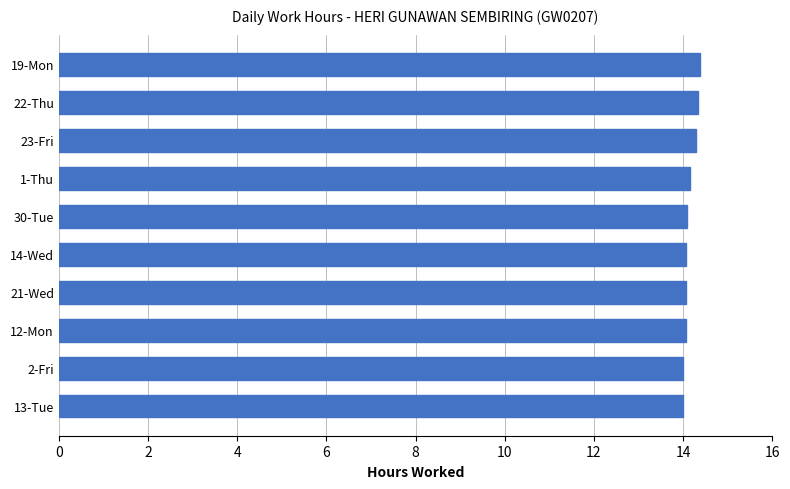

What is the ratio of the value at 23-Fri to the value at 21-Wed?

1.0